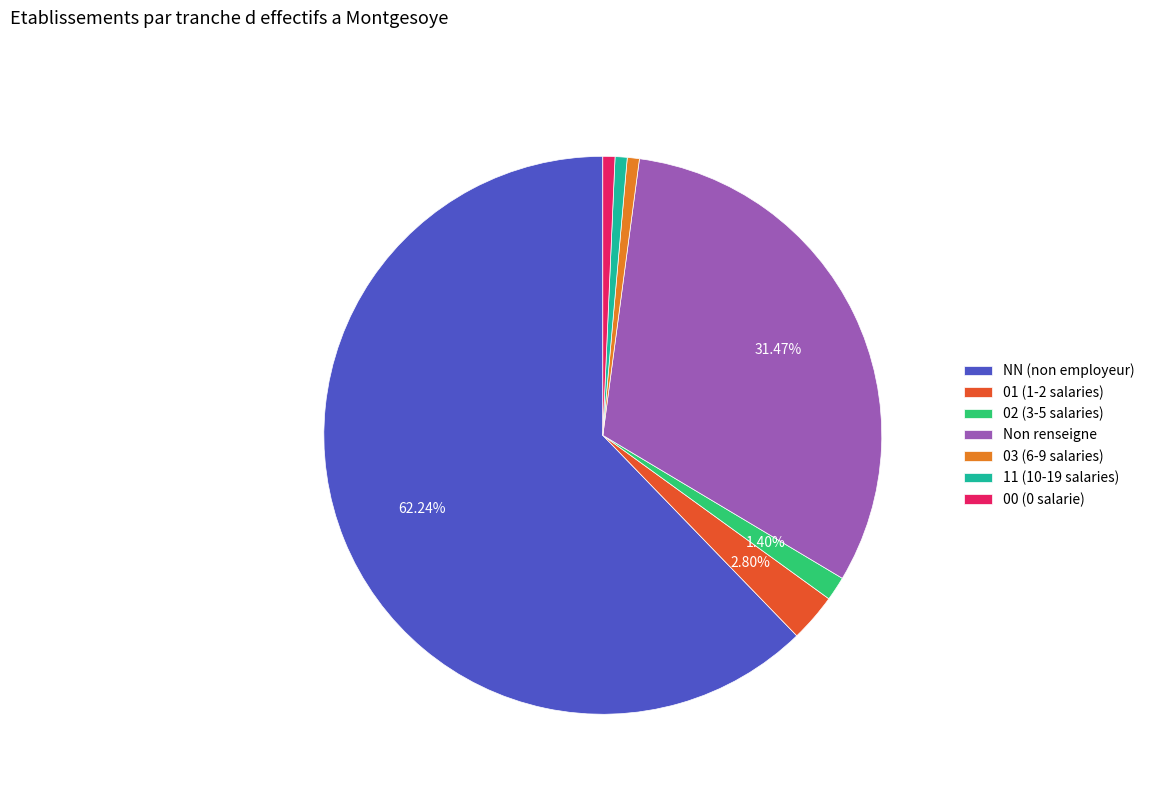

Is the sum of 03 (6-9 salaries) and Non renseigne greater than half?

No